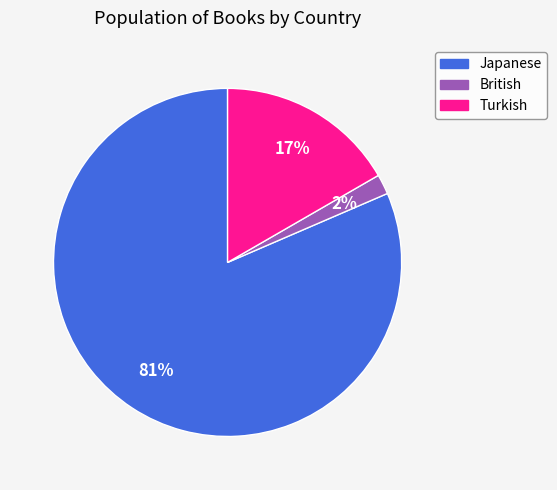

Count the number of slices in the pie.

3